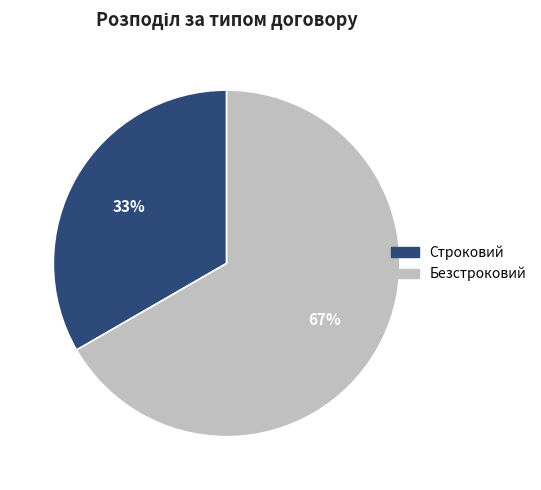

Is the sum of Строковий and Безстроковий greater than half?

Yes